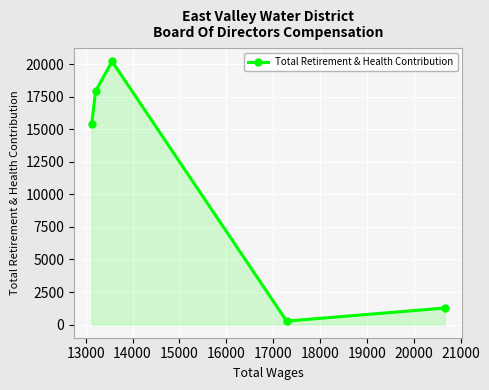

What is the value of the 2nd point from the left?

17919